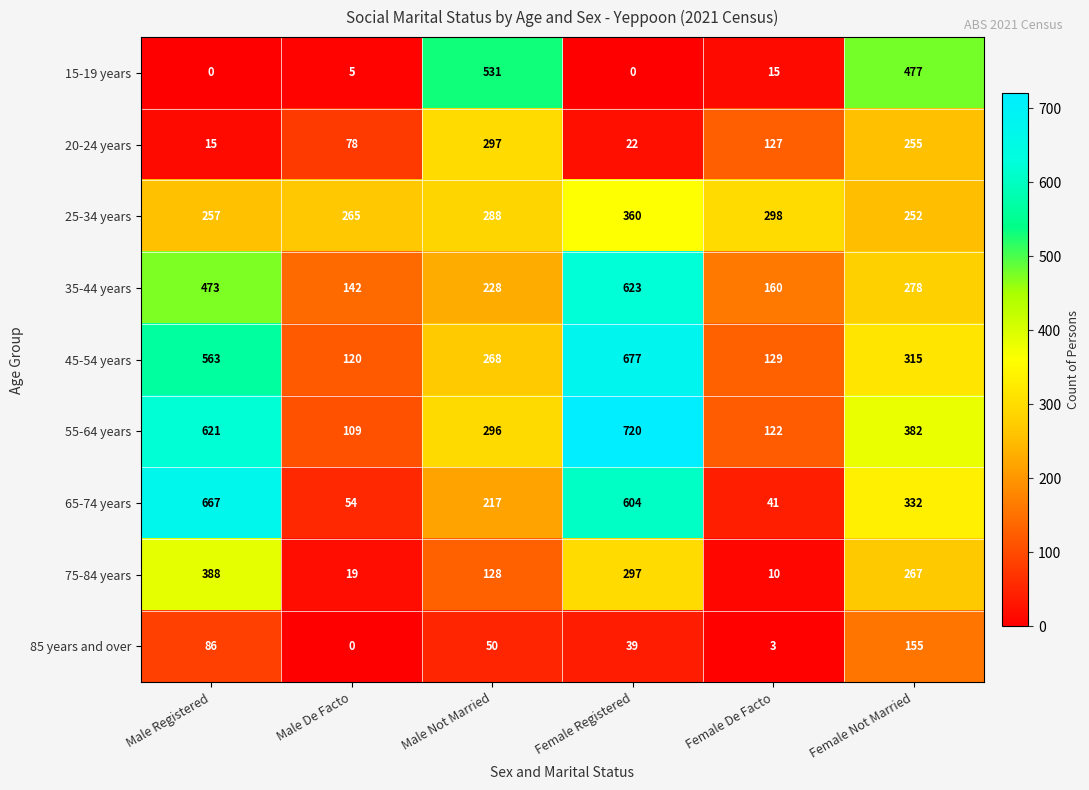

Which series has the largest range (max minus min)?

65-74 years